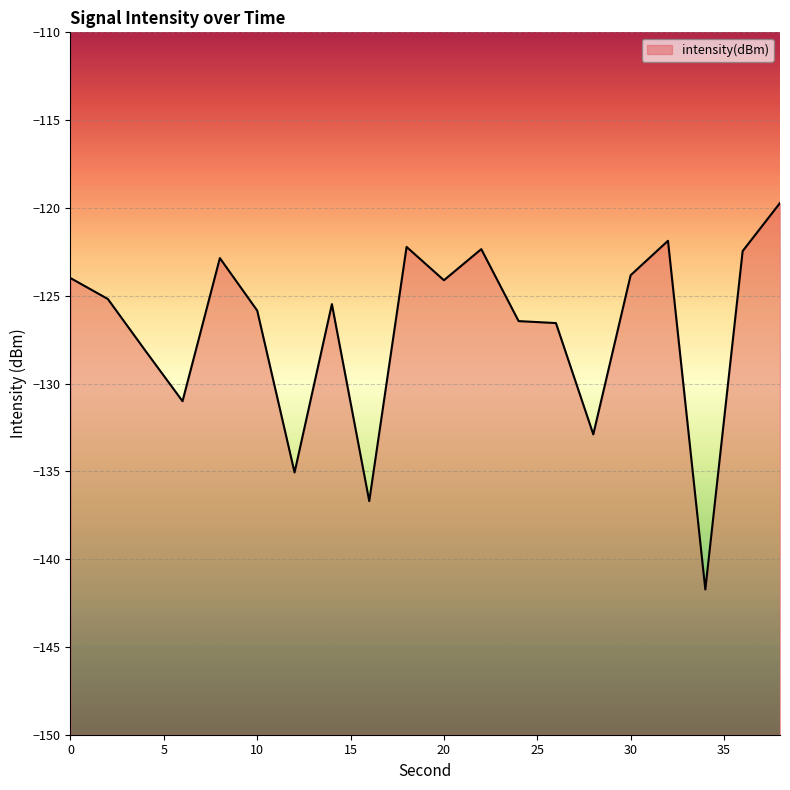

Where is the first local minimum?

6